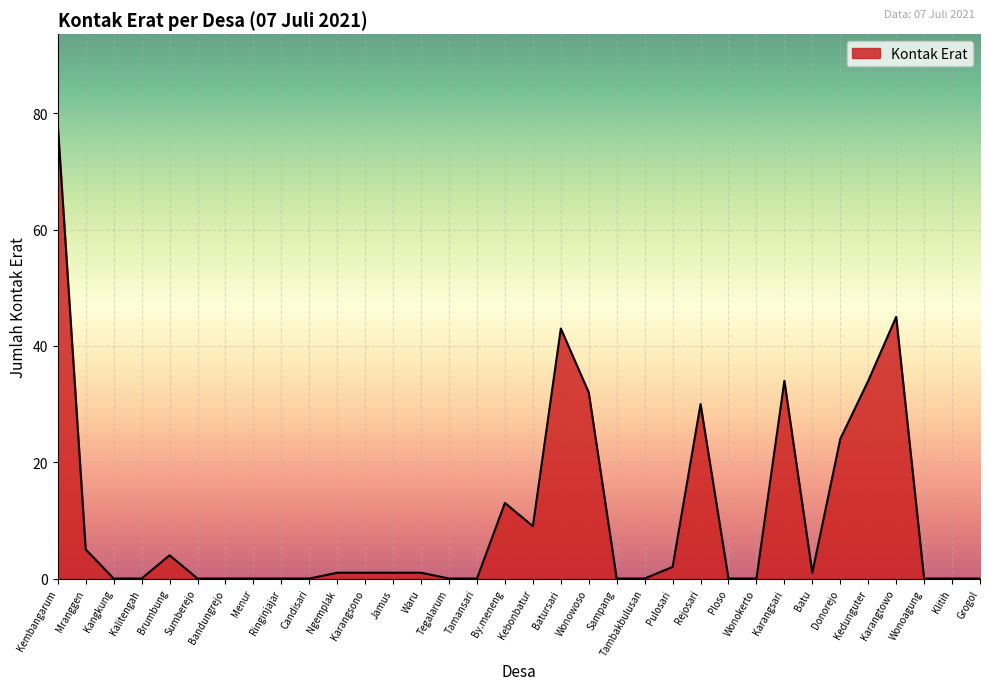

At which label does the data first exceed 1?

Kembangarum